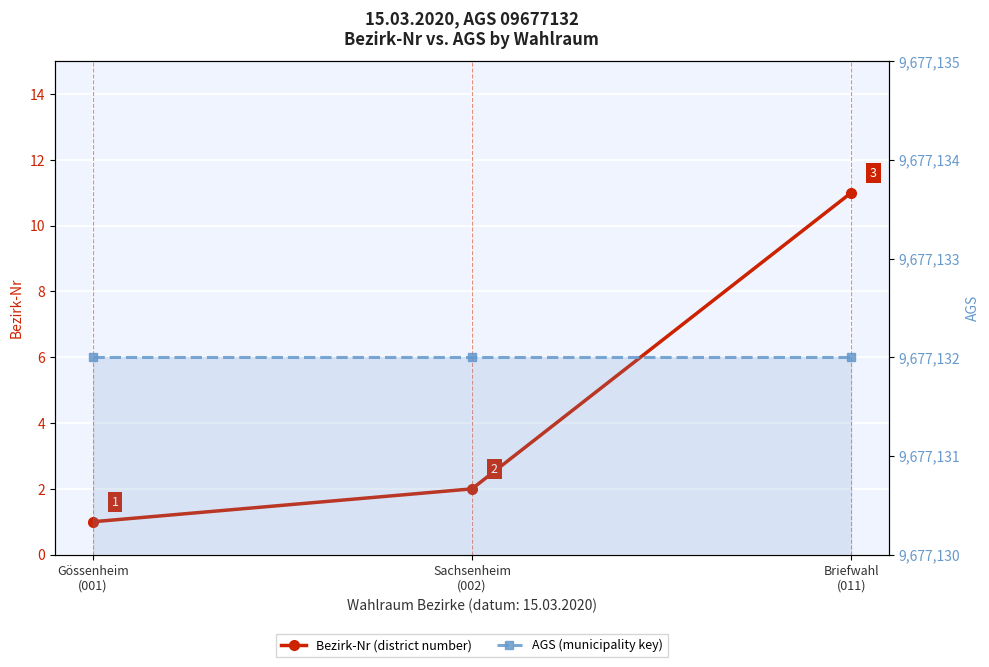

What is the greatest value displayed?

9677132